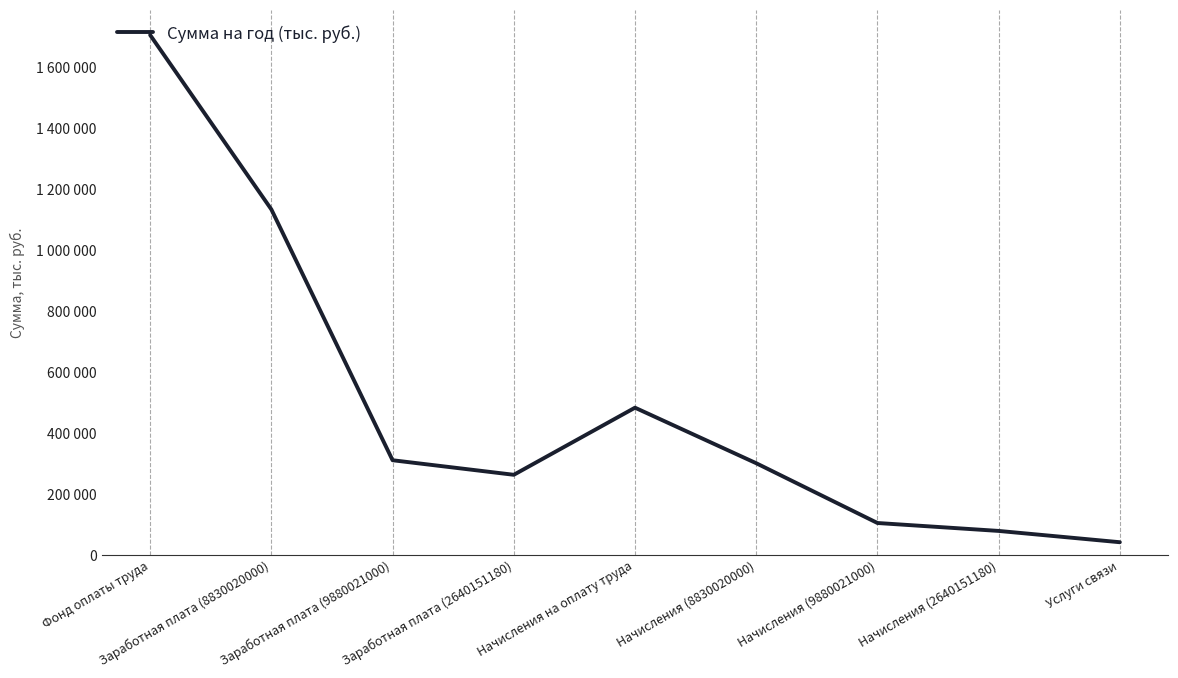

How many points are higher than both their immediate neighbors (excluding endpoints)?

1